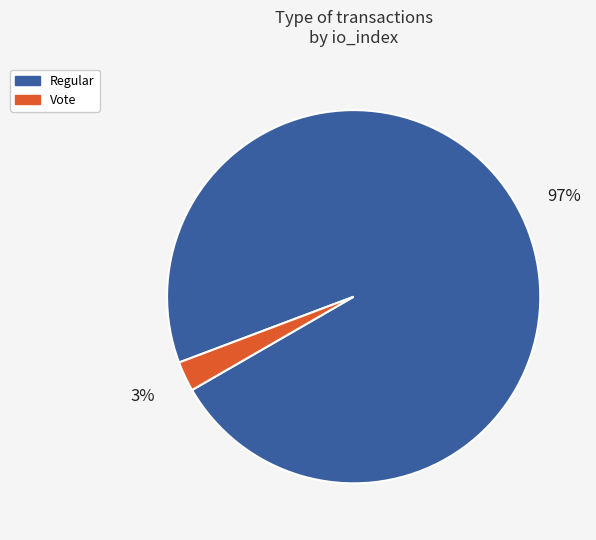

To the nearest percent, what is the average slice percentage?

50%